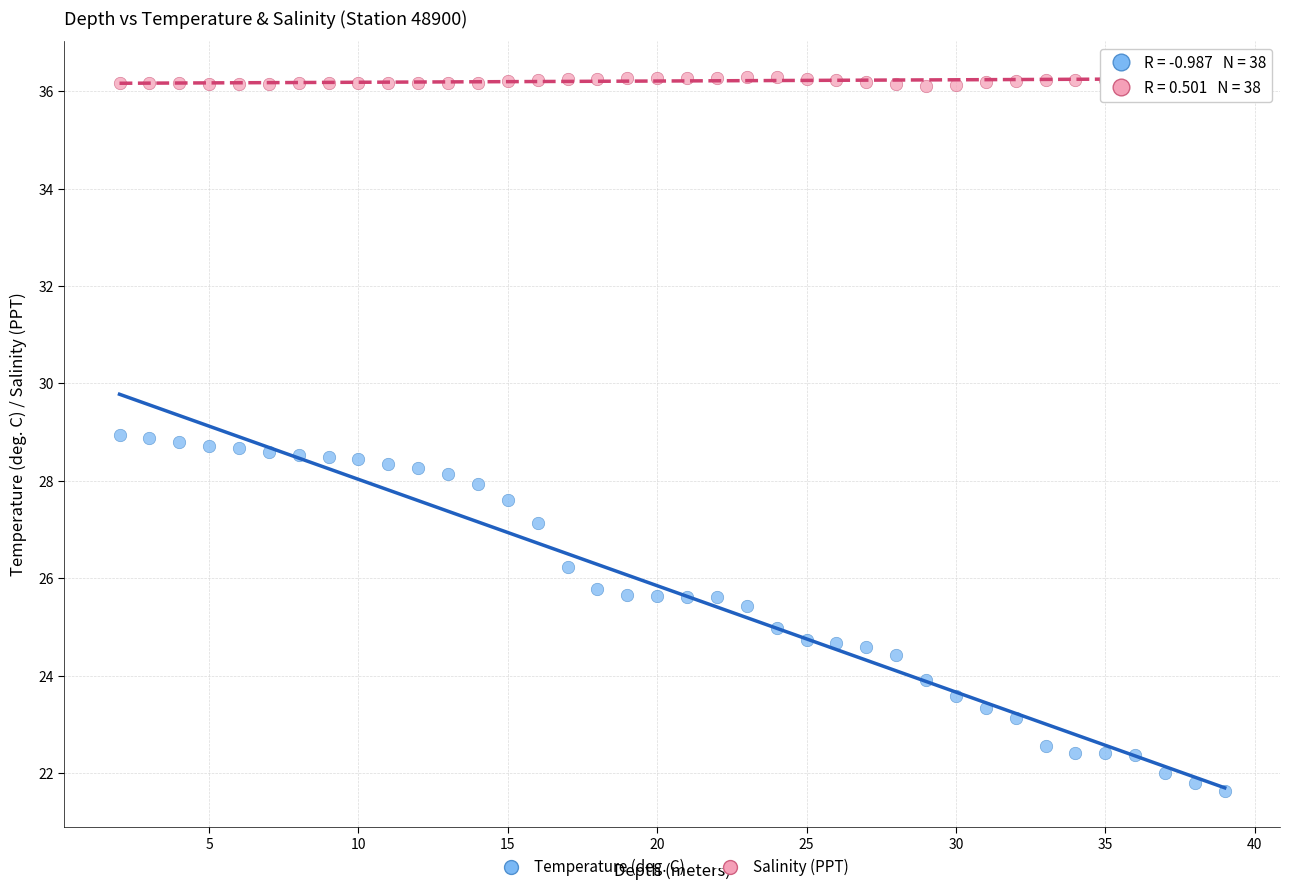

Across all data points, what is the range of X values (max minus min)?

37.0